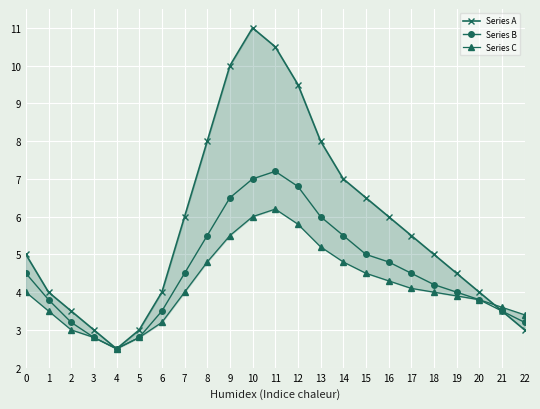

What is the total value across all series at 18?

13.2